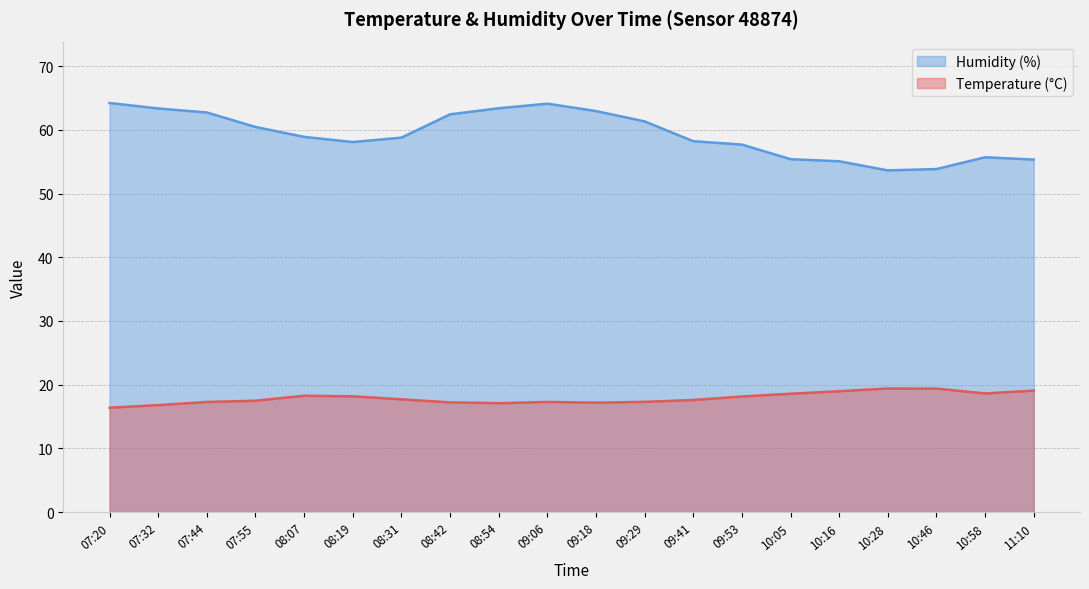

What is the label of the 4th point from the left?

07:55